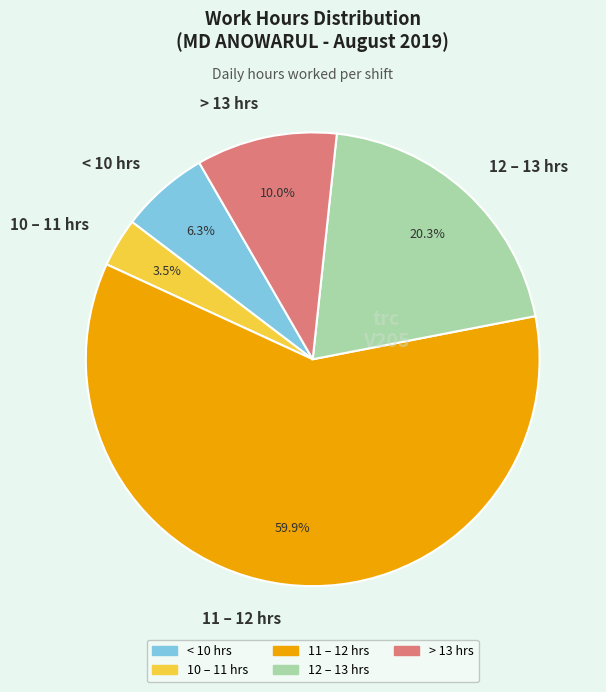

What percentage do 11 – 12 hrs and 12 – 13 hrs together represent?

80.2%